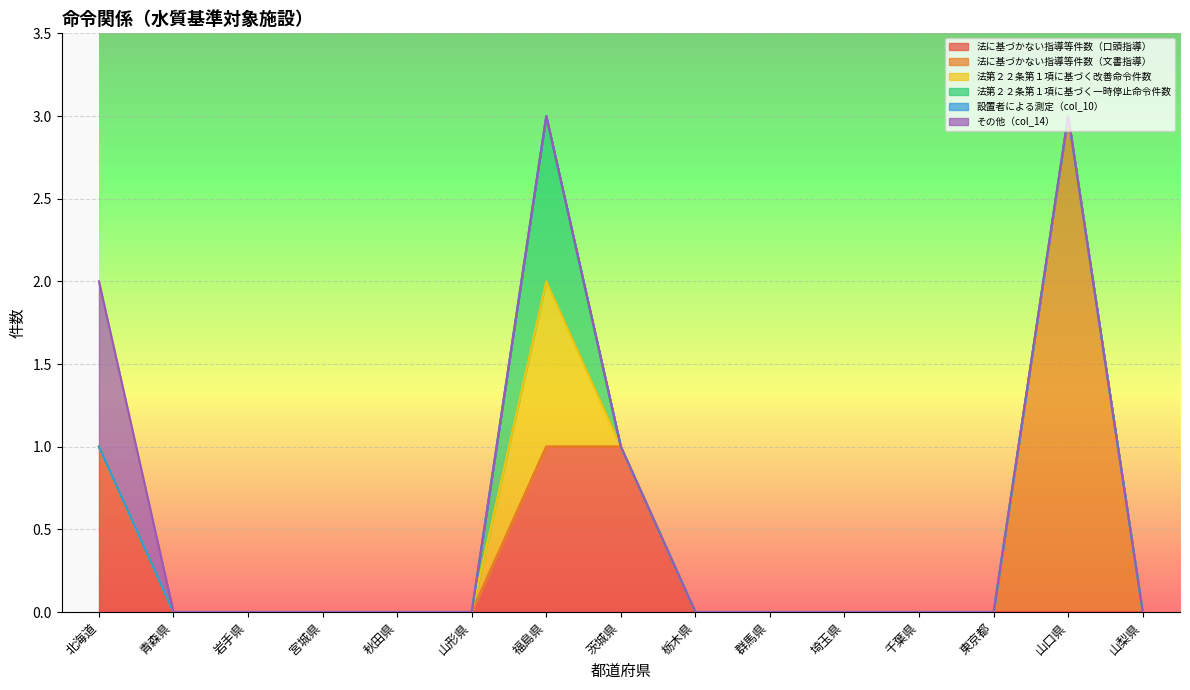

True or false: 法に基づかない指導等件数（文書指導） and 法第２２条第１項に基づく改善命令件数 intersect in this chart.

False